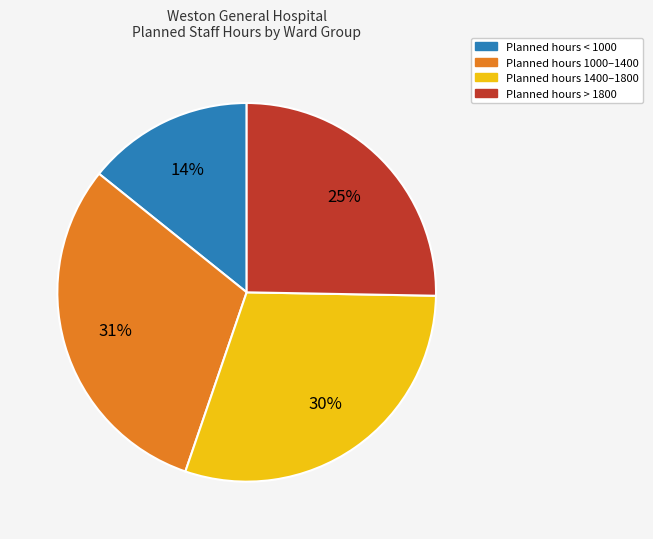

To the nearest percent, what is the average slice percentage?

25%